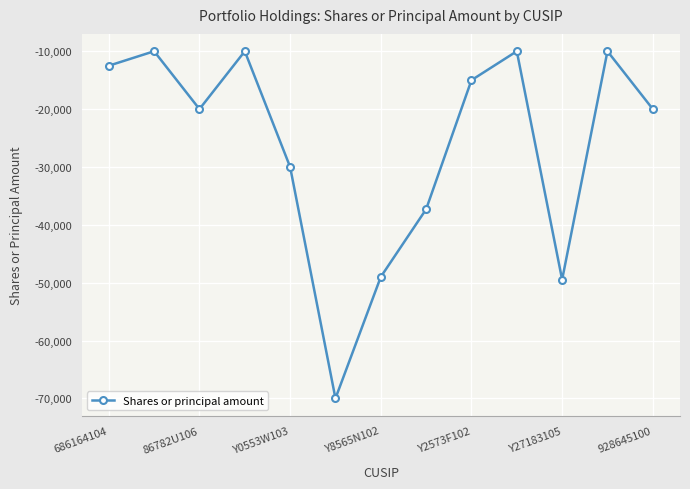

What is the difference between the second highest and second lowest values?

39474